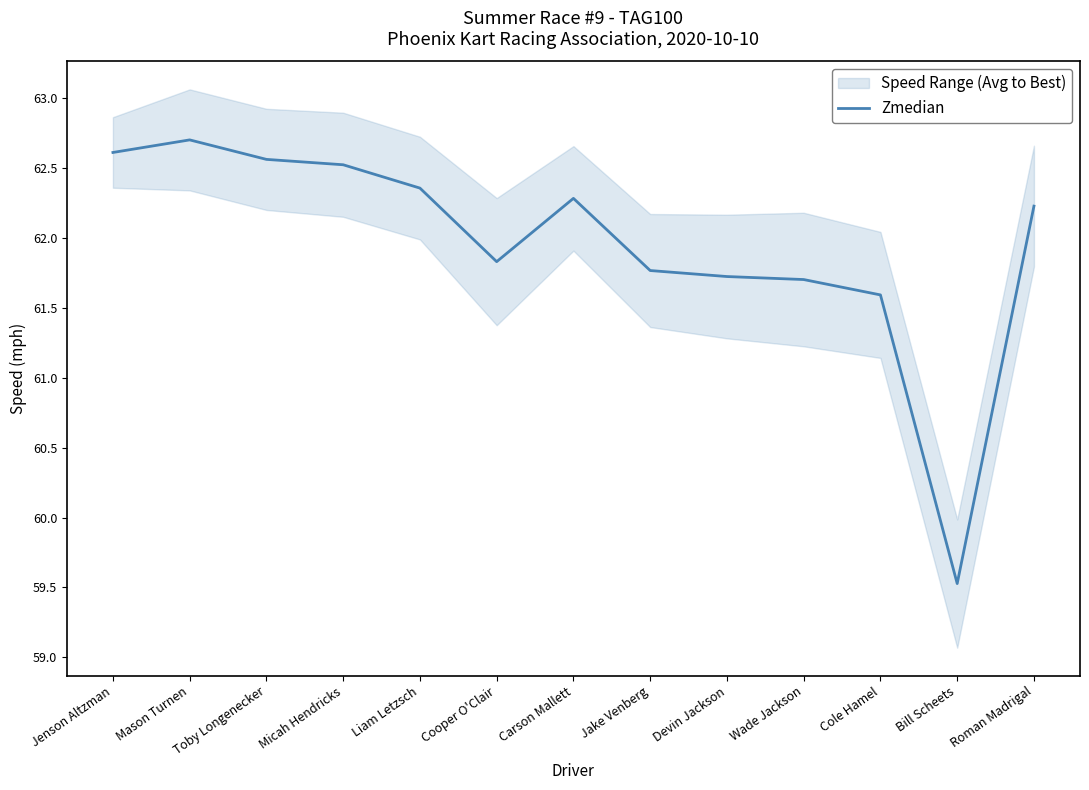

Where does the data first go above 62?

Jenson Altzman